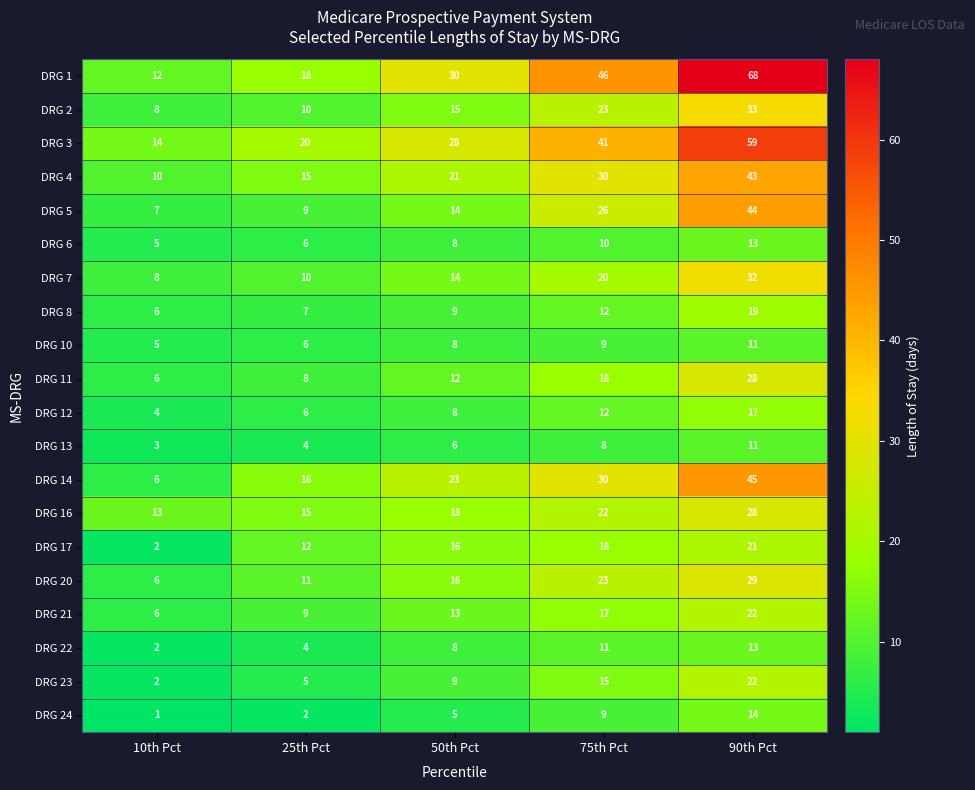

The value of DRG 7 at 90th Pct is 51. True or false?

False